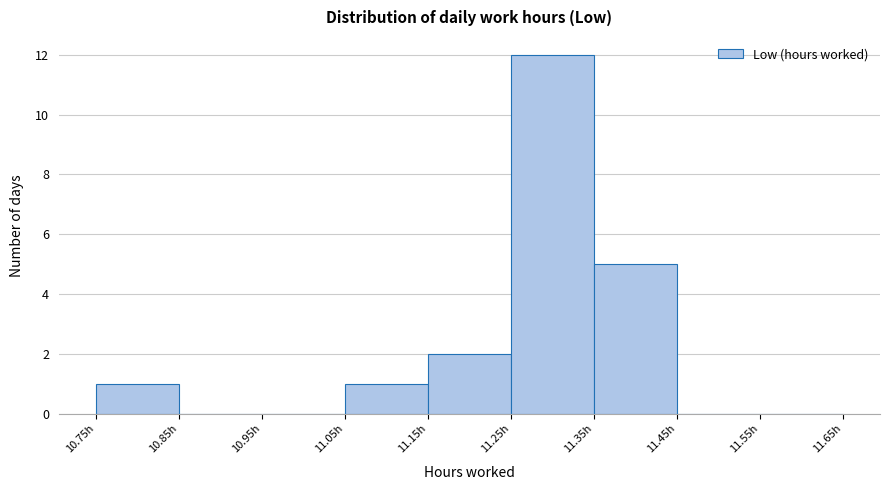

Which range on the x-axis has the tallest bar?

11.25 to 11.35